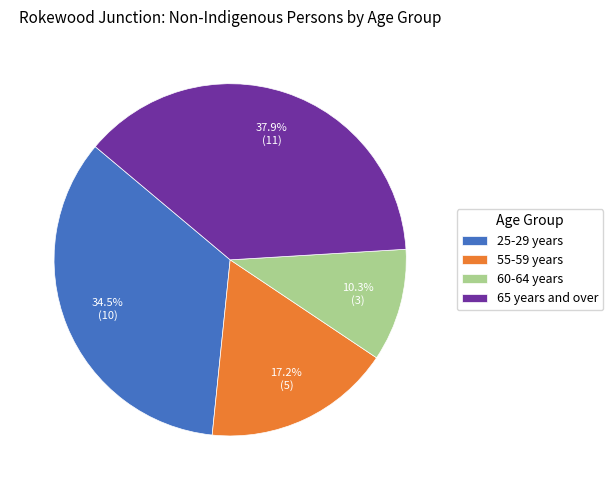

To the nearest percent, what is the combined percentage of 65 years and over and 55-59 years?

55%